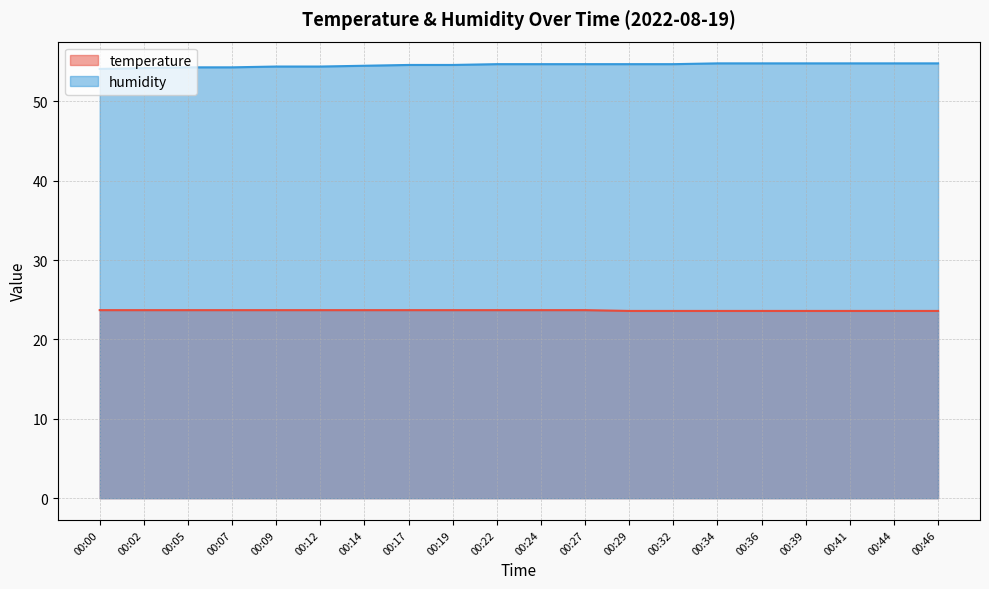

Reading left to right, what are all the values shown in this chart?

temperature: 23.7	23.7	23.7	23.7	23.7	23.7	23.7	23.7	23.7	23.7	23.7	23.7	23.6	23.6	23.6	23.6	23.6	23.6	23.6	23.6
humidity: 54.1	54.2	54.3	54.3	54.4	54.4	54.5	54.6	54.6	54.7	54.7	54.7	54.7	54.7	54.8	54.8	54.8	54.8	54.8	54.8